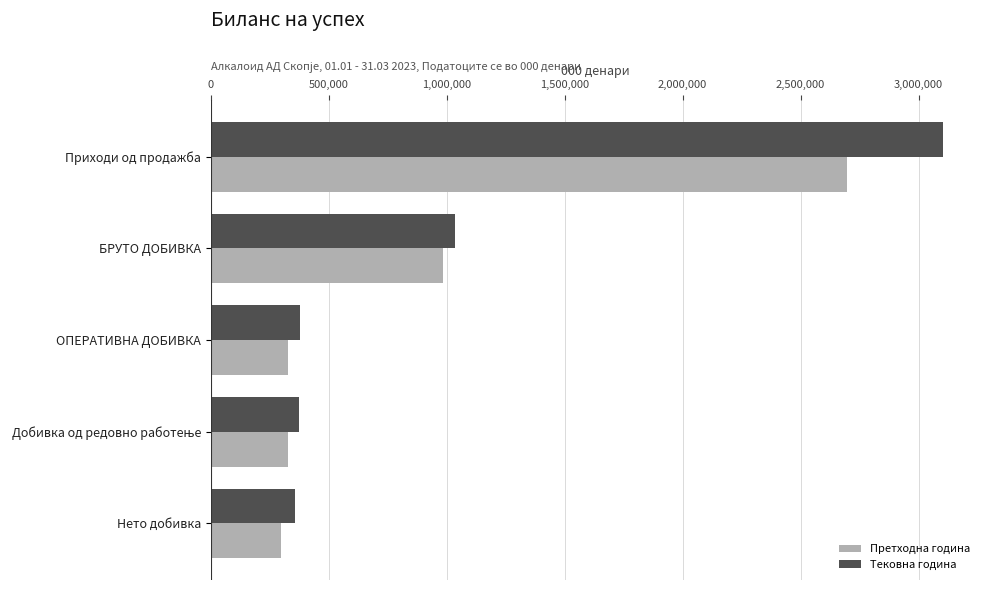

At which label does Претходна година reach its peak?

Приходи од продажба